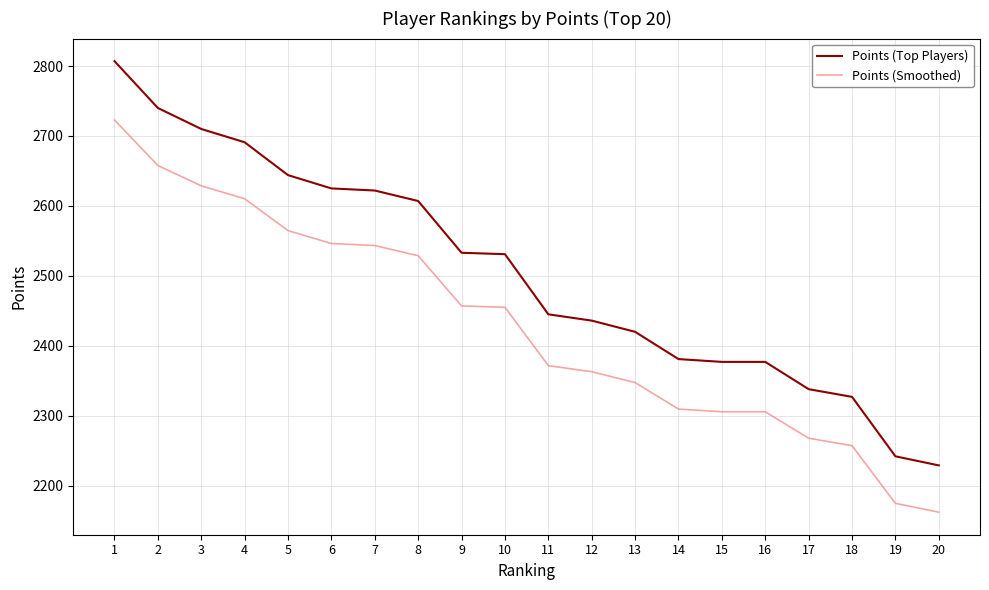

True or false: Points (Smoothed) and Points (Top Players) intersect in this chart.

False